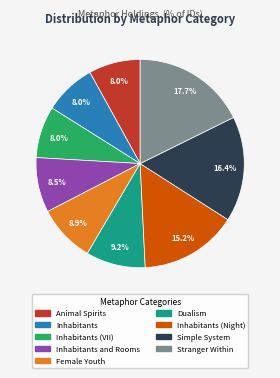

Is there a majority slice in this chart?

No